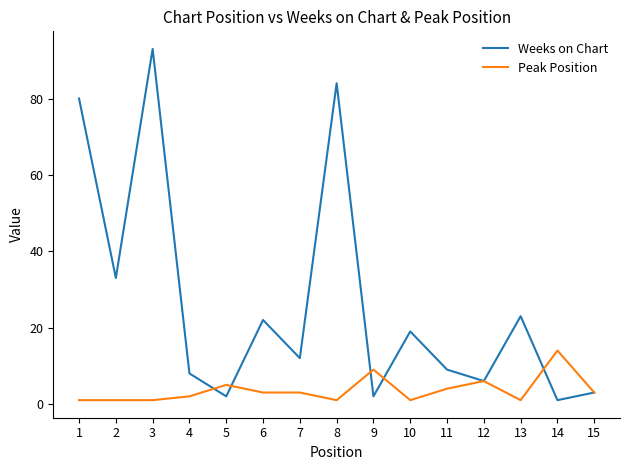

True or false: Peak Position has more than 1 interior local peaks.

True